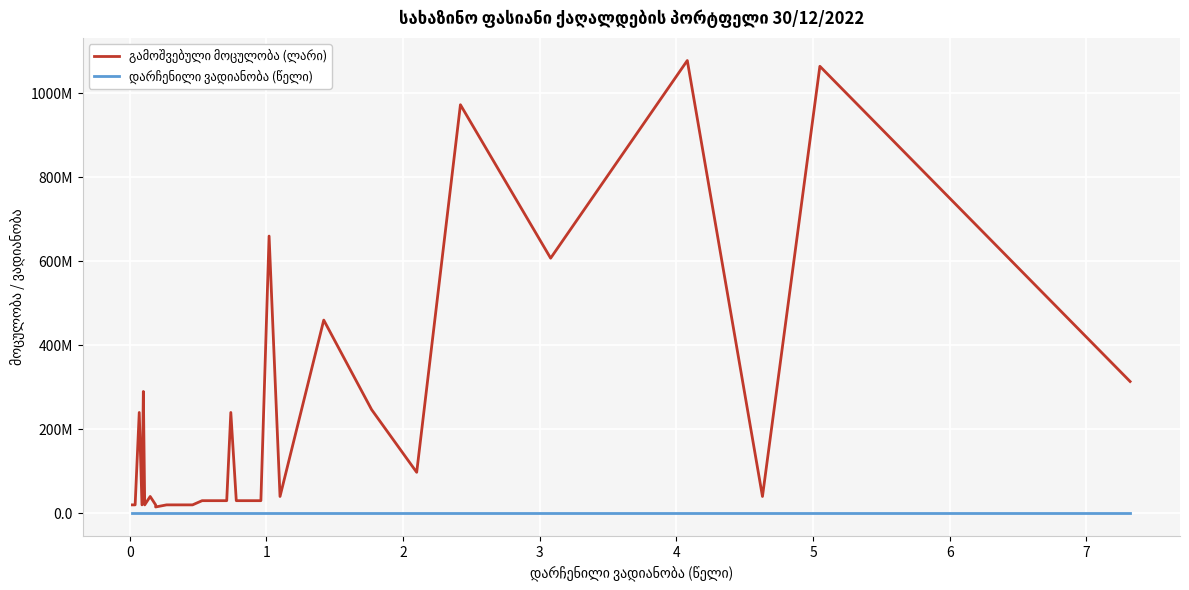

List the series in order of their overall mean, highest first.

გამოშვებული მოცულობა (ლარი), დარჩენილი ვადიანობა (წელი)